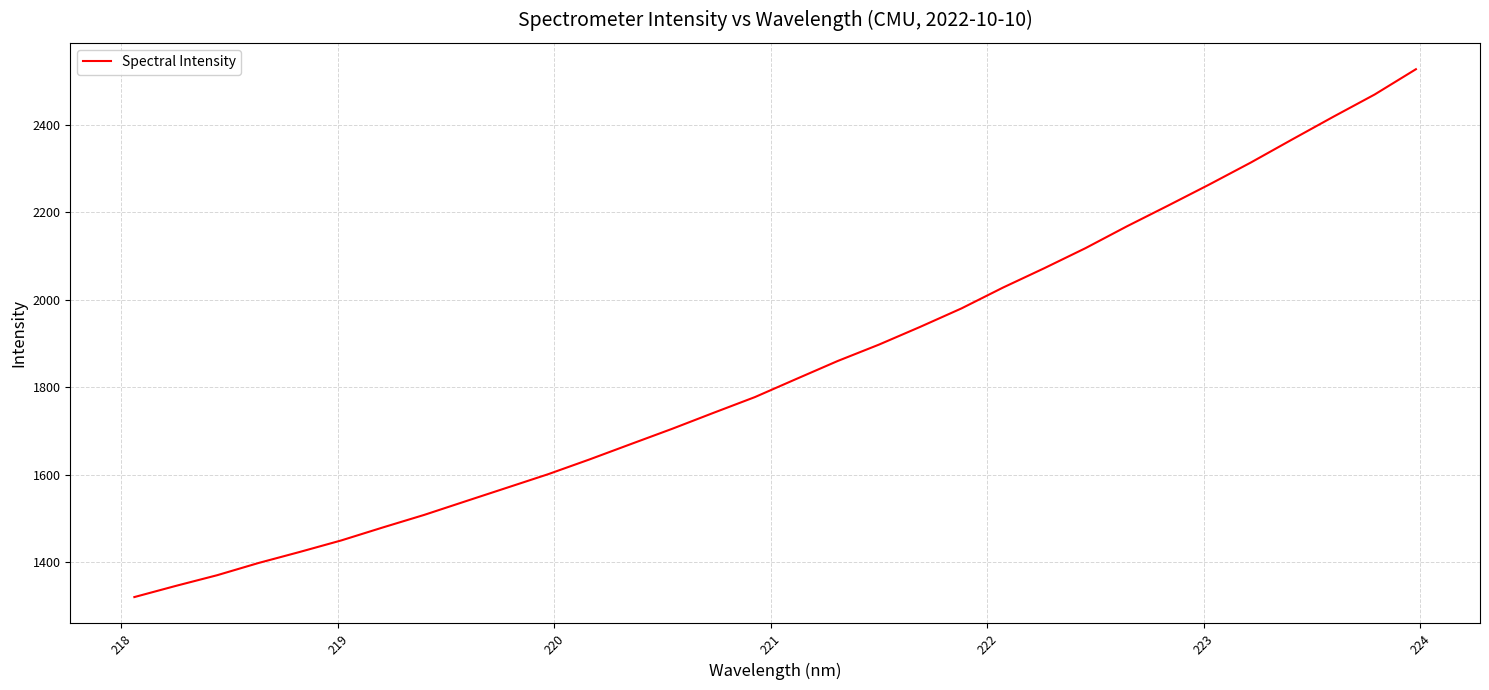

Reading left to right, transcribe all the data shown in this chart.

1319.8	1345.3	1369.8	1397.8	1423.1	1449.4	1478.9	1507.6	1538.8	1569.8	1600.8	1634.6	1669.7	1704.7	1741.2	1777.2	1818.6	1859.6	1897.2	1937.8	1980.1	2027.6	2071.9	2117.9	2167.7	2215.2	2263.6	2313.6	2366.3	2418.4	2469.3	2527.1